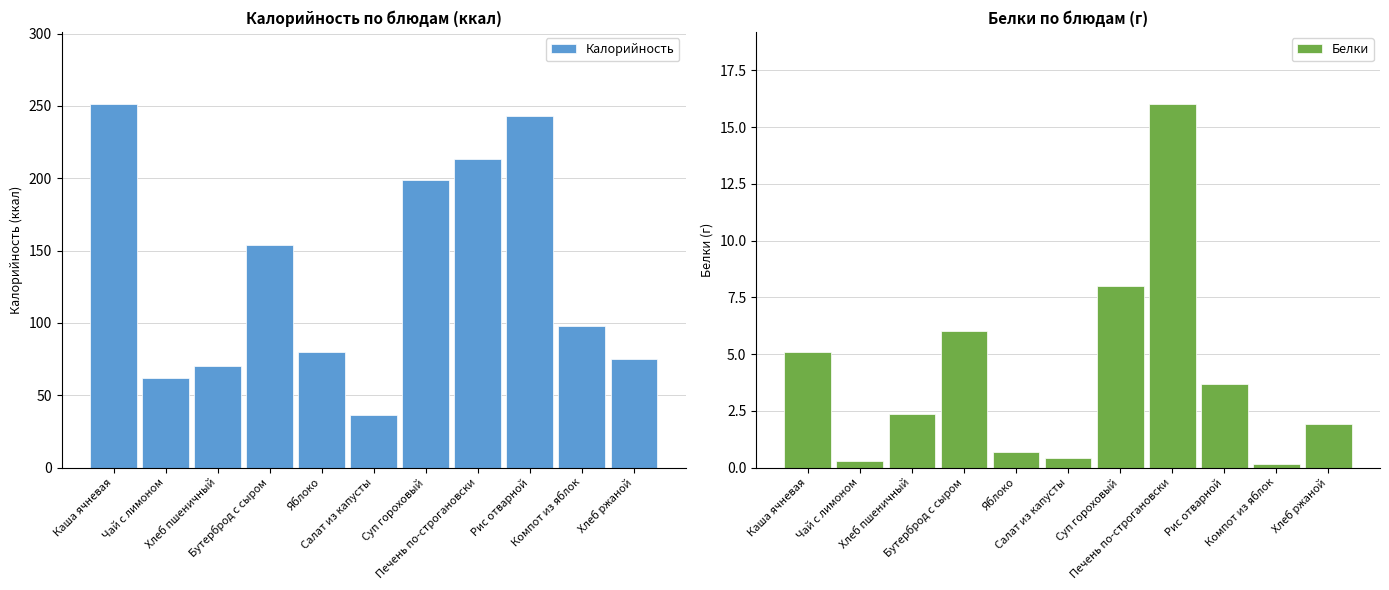

Reading left to right, what are all the values shown in this chart?

Калорийность: Каша ячневая=251.0	Чай с лимоном=62.0	Хлеб пшеничный=70.1	Бутерброд с сыром=154.0	Яблоко=80.0	Салат из капусты=36.0	Суп гороховый=199.0	Печень по-строгановски=213.0	Рис отварной=242.7	Компот из яблок=98.0	Хлеб ржаной=75.0
Белки: Каша ячневая=5.1	Чай с лимоном=0.3	Хлеб пшеничный=2.4	Бутерброд с сыром=6.0	Яблоко=0.7	Салат из капусты=0.4	Суп гороховый=8.0	Печень по-строгановски=16.0	Рис отварной=3.7	Компот из яблок=0.2	Хлеб ржаной=1.9